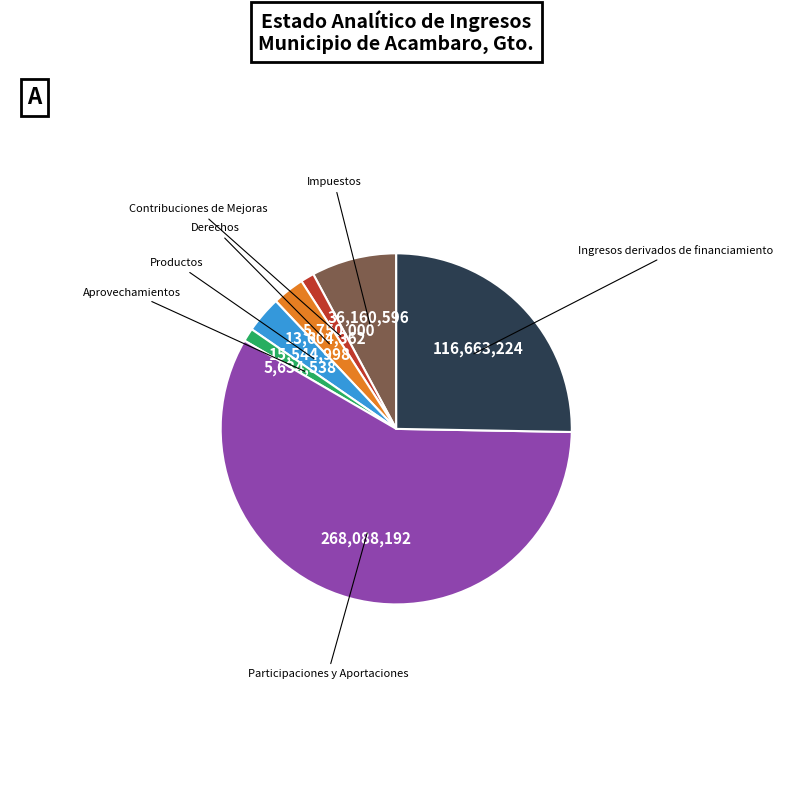

Is there a majority slice in this chart?

Yes